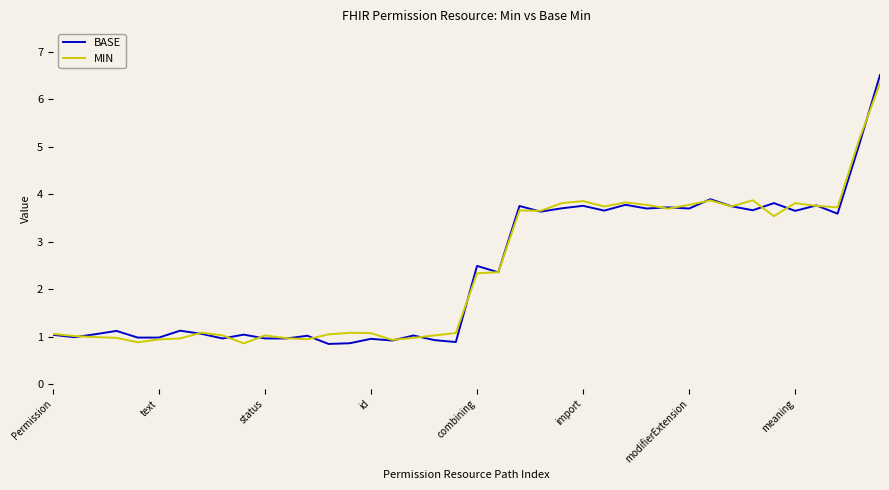

Which series ends up on top after the final intersection of BASE and MIN?

BASE